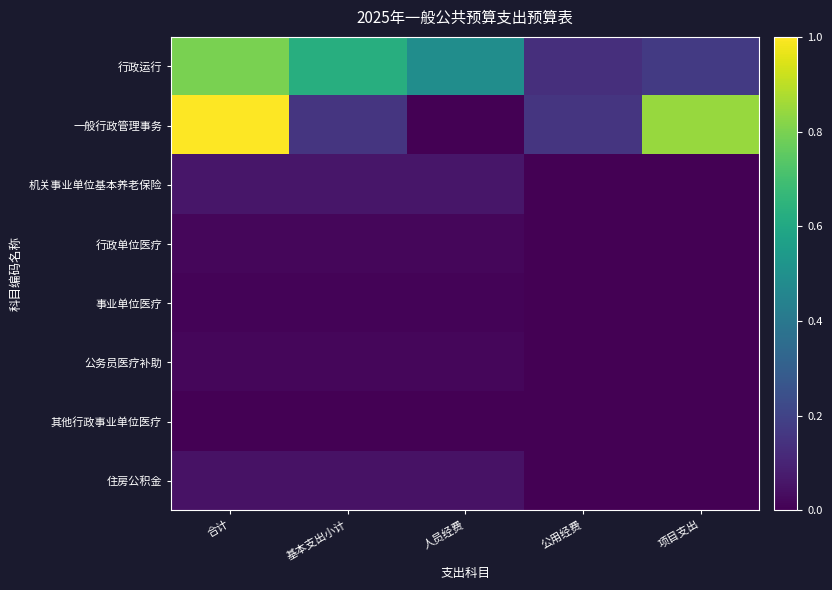

What is the maximum value shown in the chart?

1.0